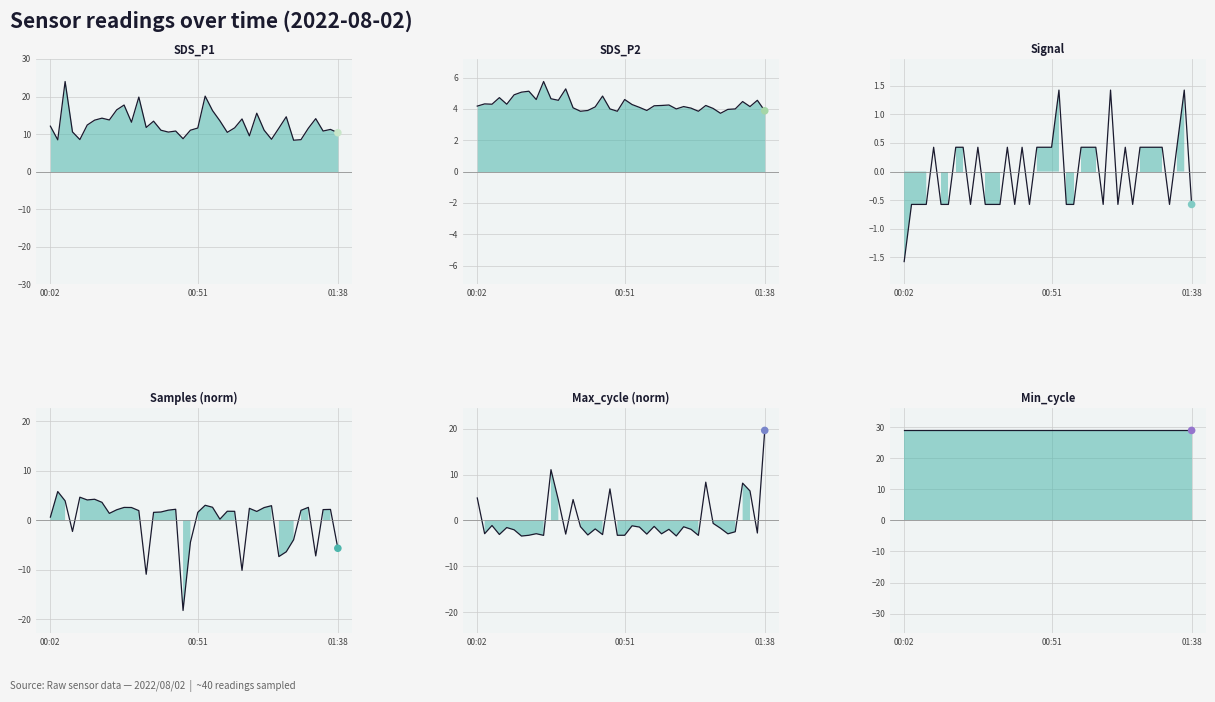

Which series contains the lowest Y value?

Samples
(norm)